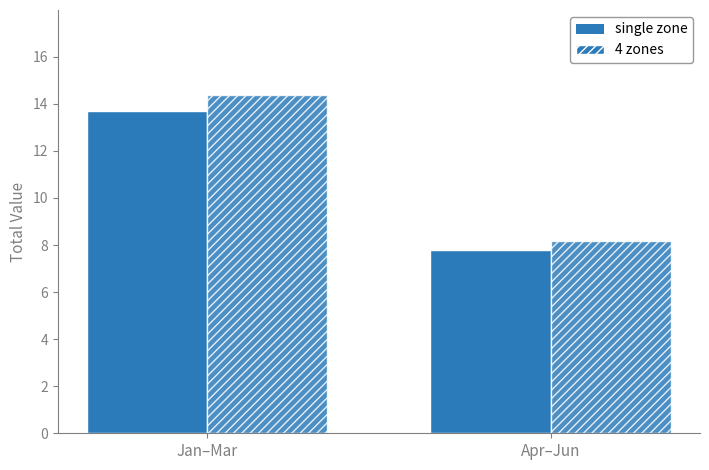

Is the value of 4 zones at Apr–Jun greater than the value of single zone at Apr–Jun?

Yes